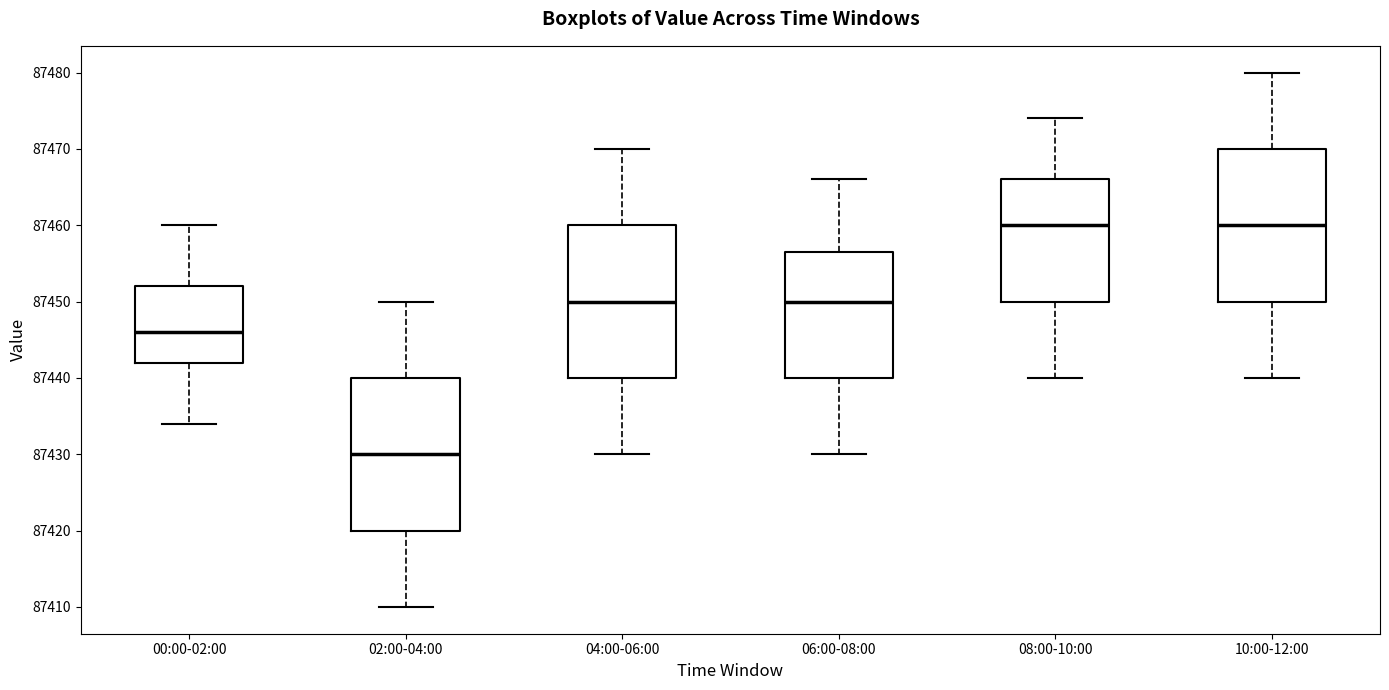

Reading left to right, transcribe this box plot: for each box, give where its median line is, the range the box spans, and where its two whiskers end, as read against the y-axis. The values are not printed on the chart, so give them approximately, as read against the axis.

00:00-02:00: median 87446, box 87442 to 87452, whiskers 87434 to 87460
02:00-04:00: median 87430, box 87420 to 87440, whiskers 87410 to 87450
04:00-06:00: median 87450, box 87440 to 87460, whiskers 87430 to 87470
06:00-08:00: median 87450, box 87440 to 87457, whiskers 87430 to 87466
08:00-10:00: median 87460, box 87450 to 87466, whiskers 87440 to 87474
10:00-12:00: median 87460, box 87450 to 87470, whiskers 87440 to 87480